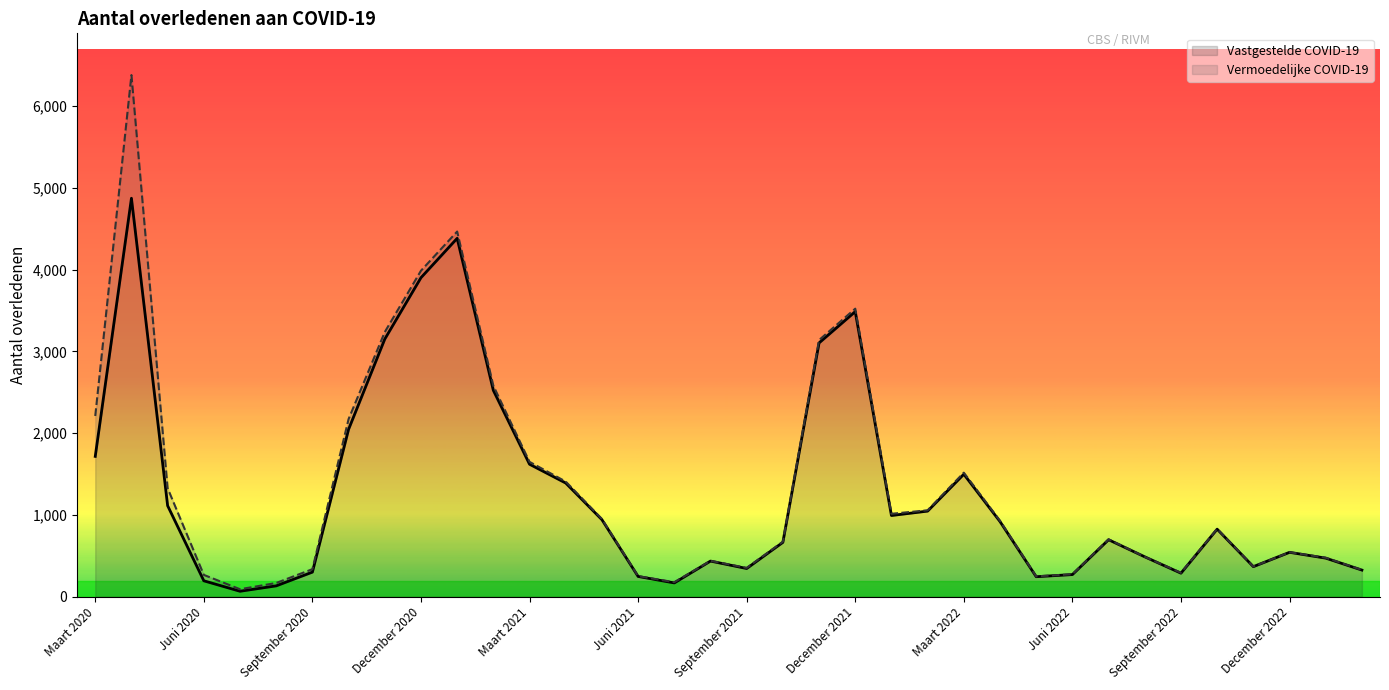

Read the value at December 2020.

3901